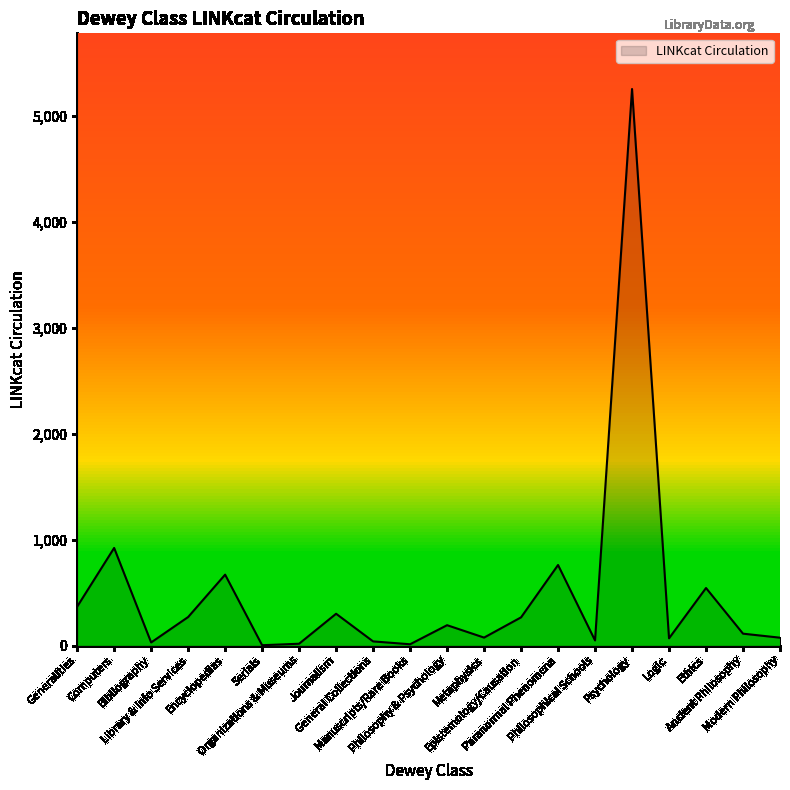

Which label corresponds to the largest value in the chart?

Psychology